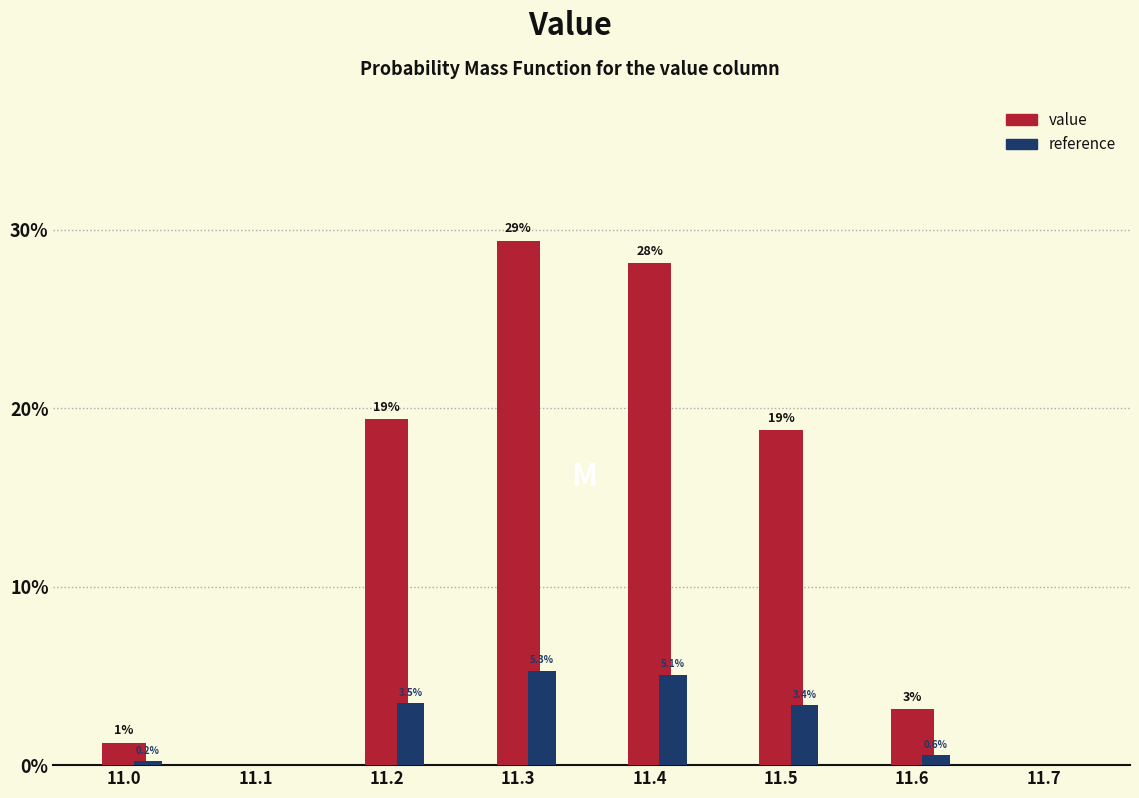

Is it true that reference equals 5.3 at 11.5?

False